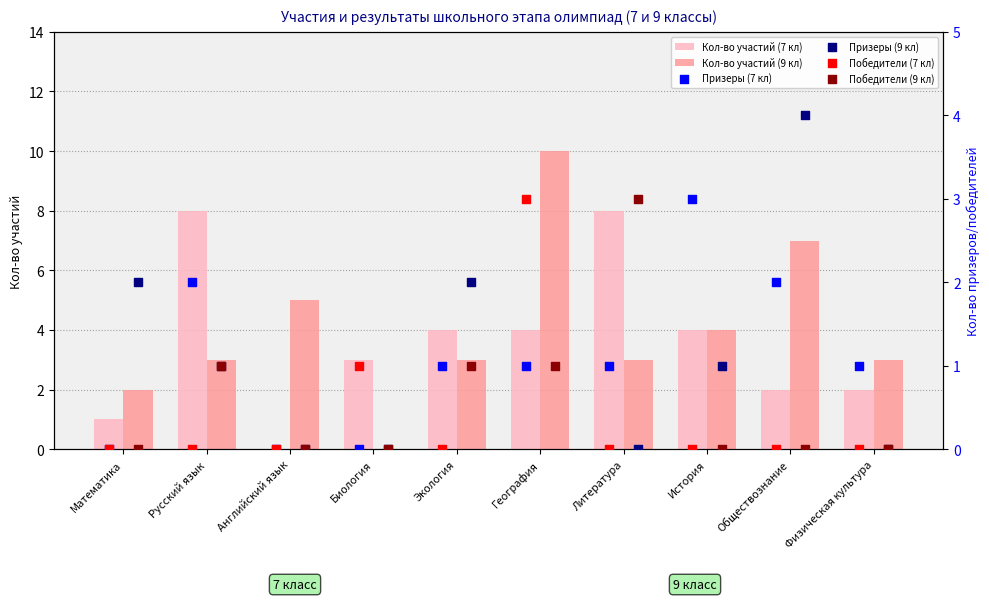

The Кол-во участий (7 кл) series shows 1 at Математика. True or false?

True